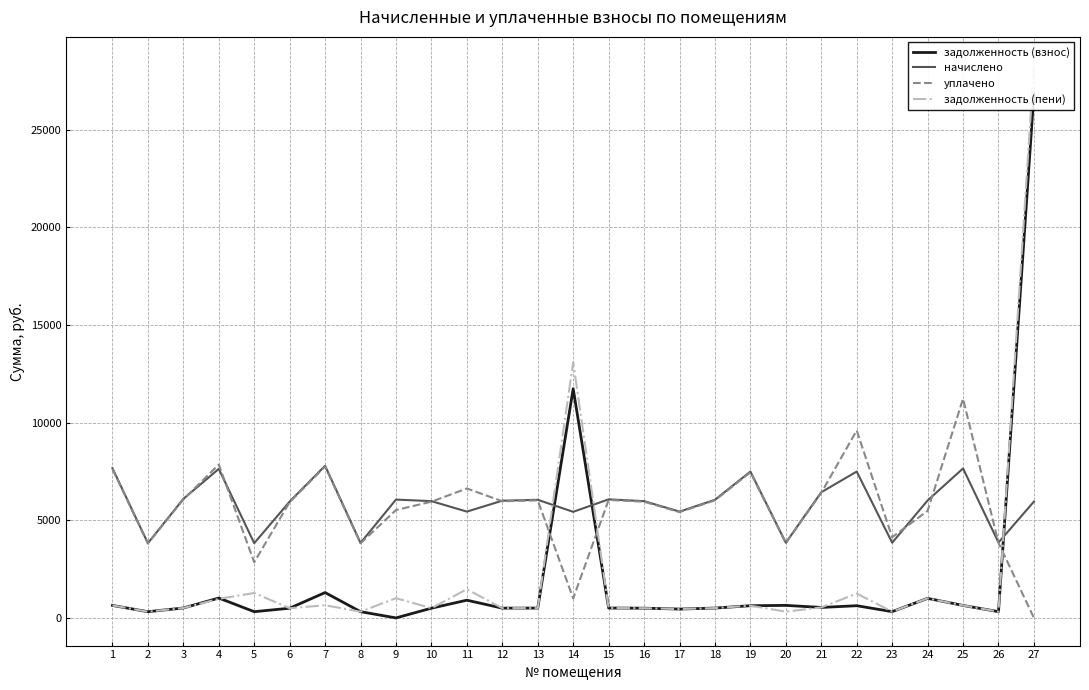

What is the total value across all series at 24?

13499.9